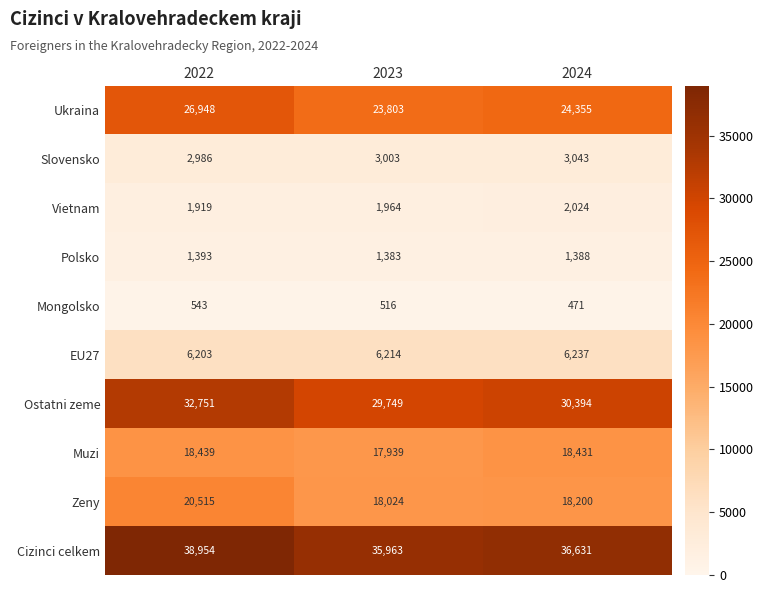

True or false: Polsko has a value of 874 at 2022.

False